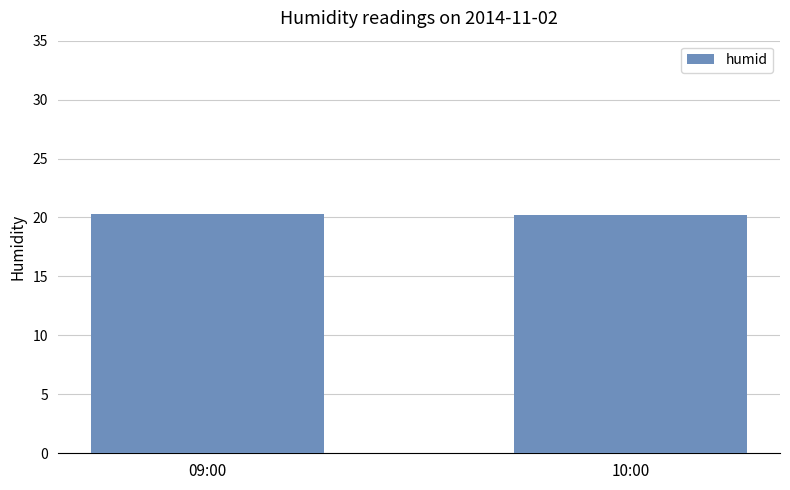

The value at 10:00 is 20.2. True or false?

True